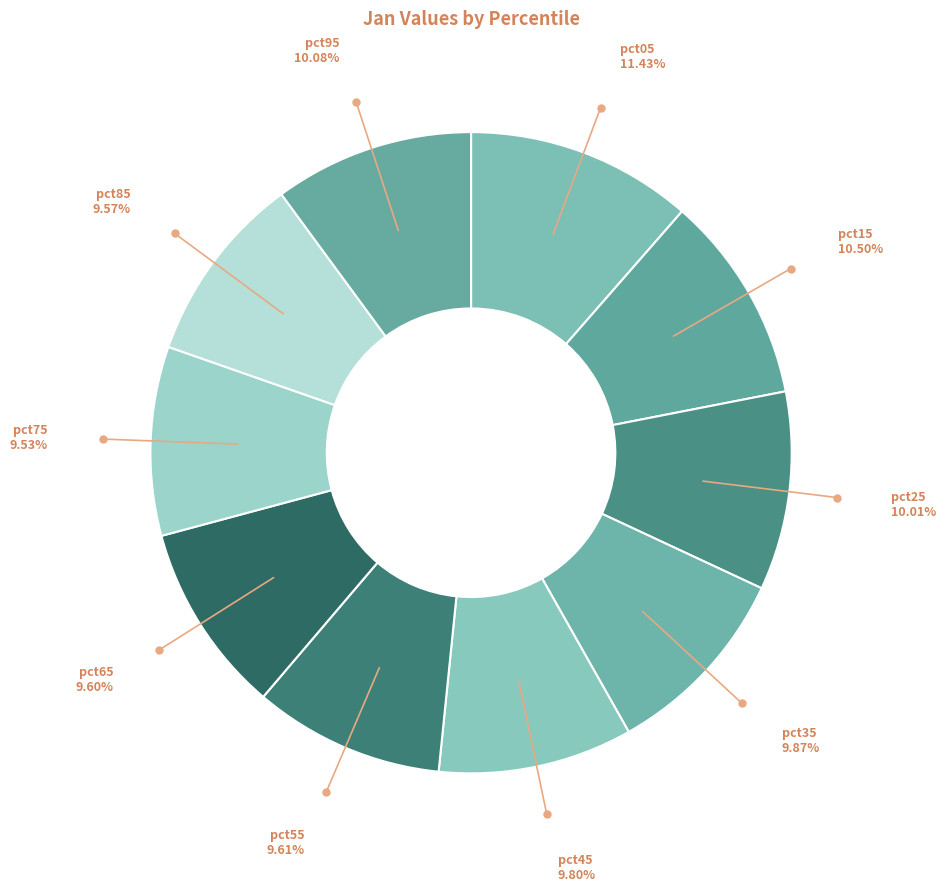

Is there any slice that represents more than half of the pie?

No